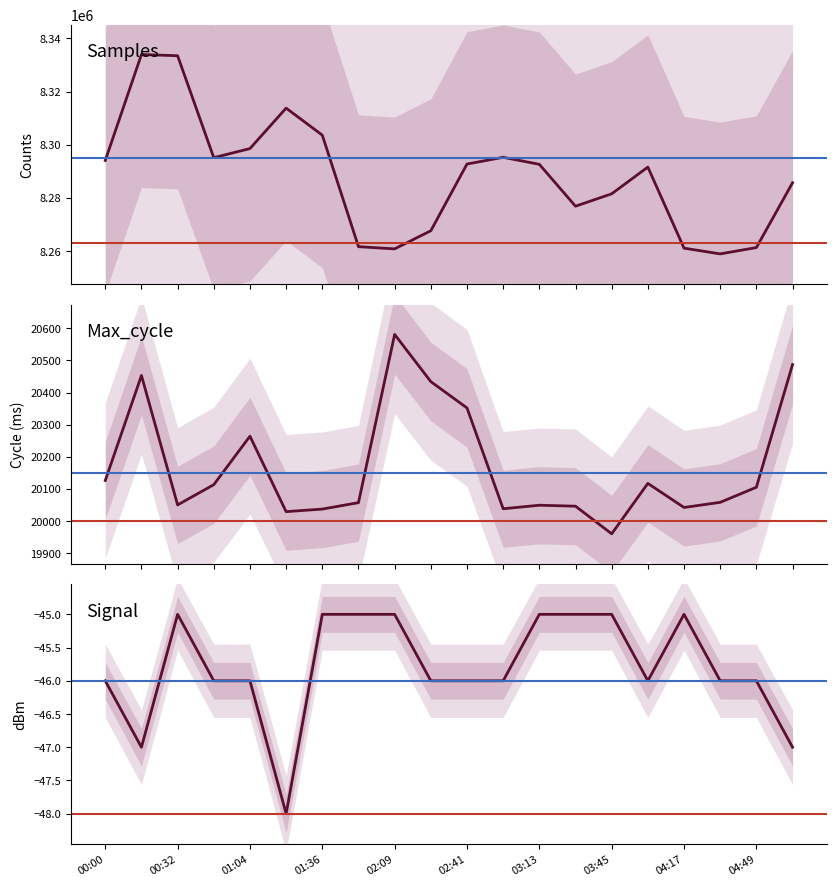

What is the sum of all Signal values?

-916